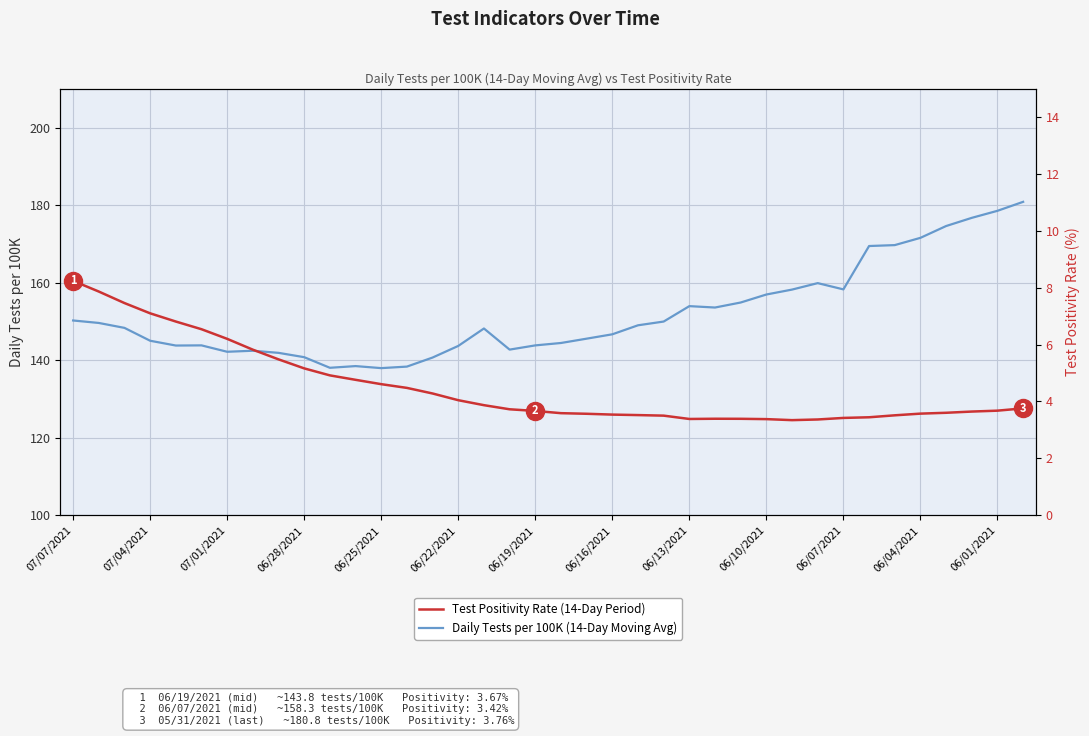

True or false: Daily Tests per 100K (14-Day Moving Avg) has more than 0 interior local peaks.

True